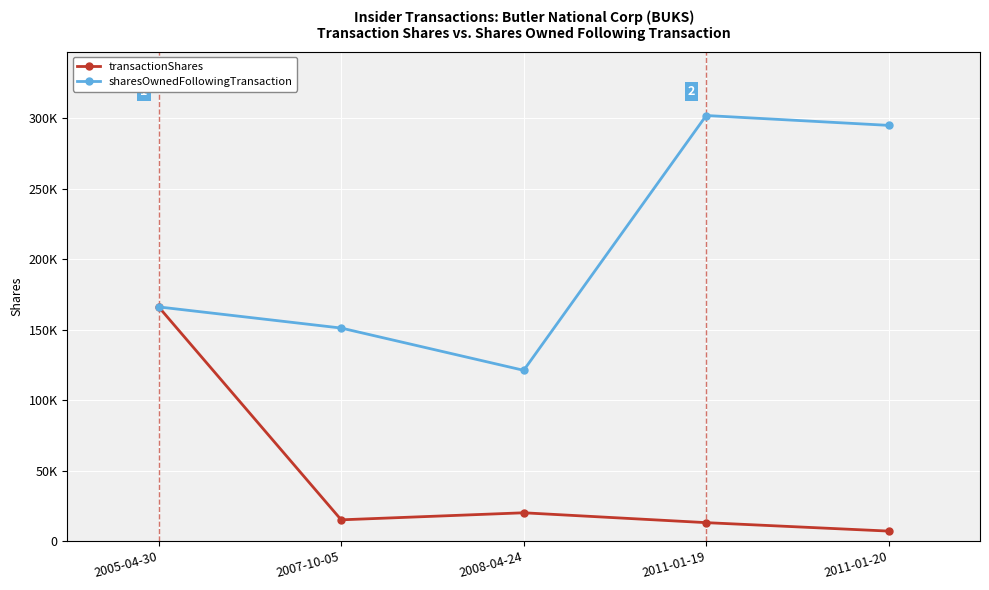

In sharesOwnedFollowingTransaction, how many points are higher than both neighbors (excluding endpoints)?

1